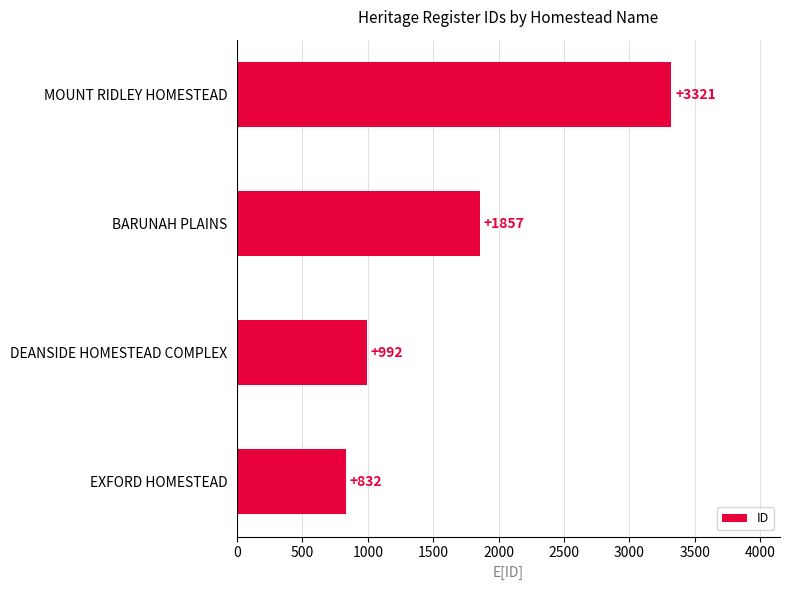

Does the chart contain stacked bars?

No